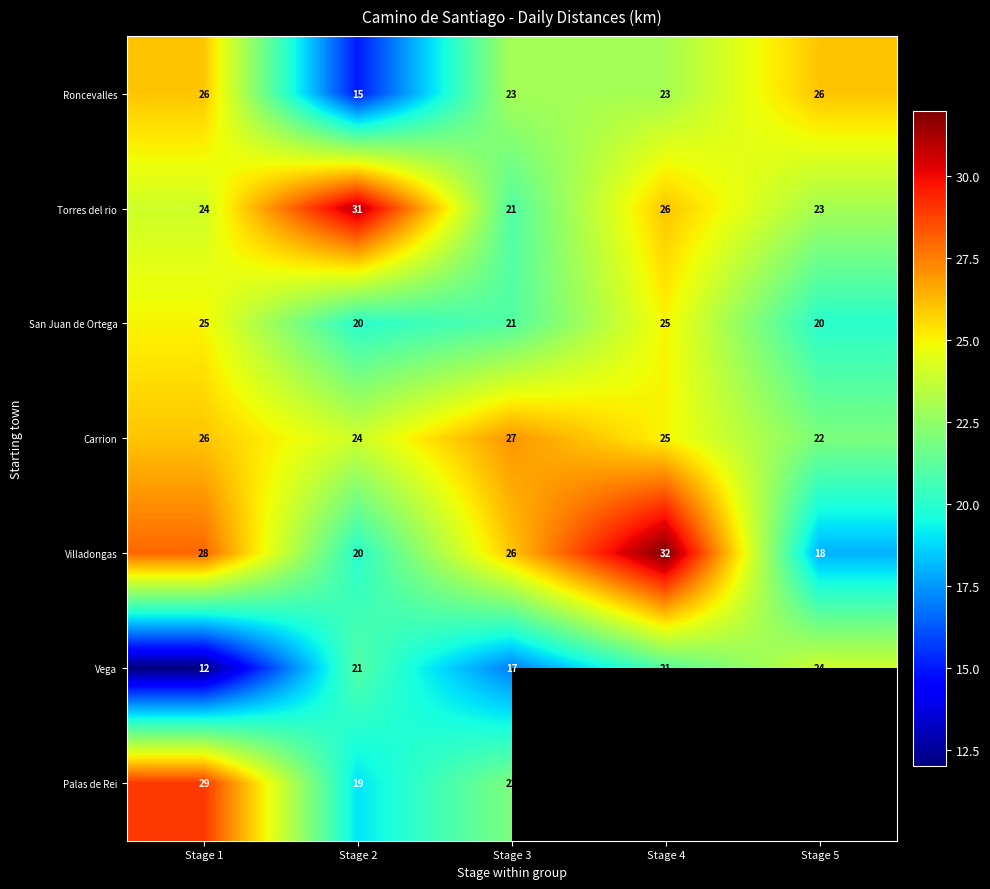

Is it true that Carrion equals 16.8 at Stage 3?

False